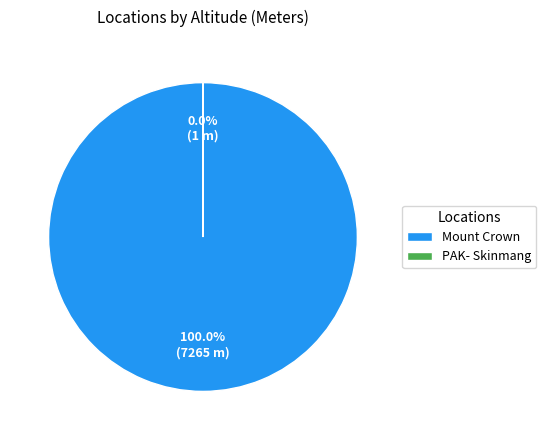

What is the largest slice in the pie chart?

Mount Crown